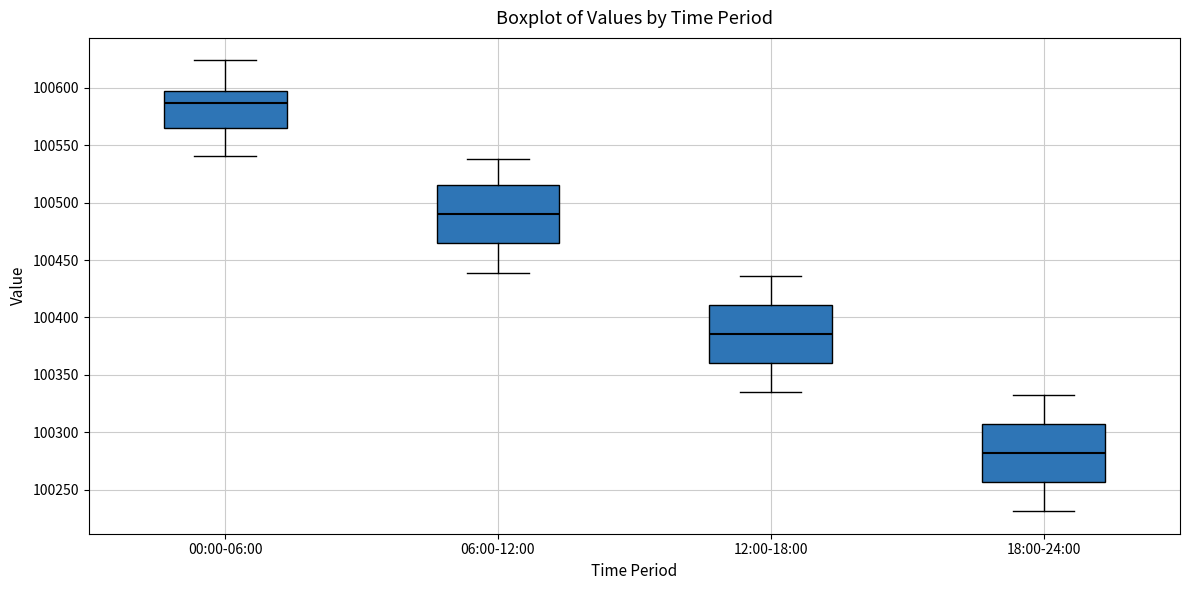

Which box's median line is the lowest?

18:00-24:00